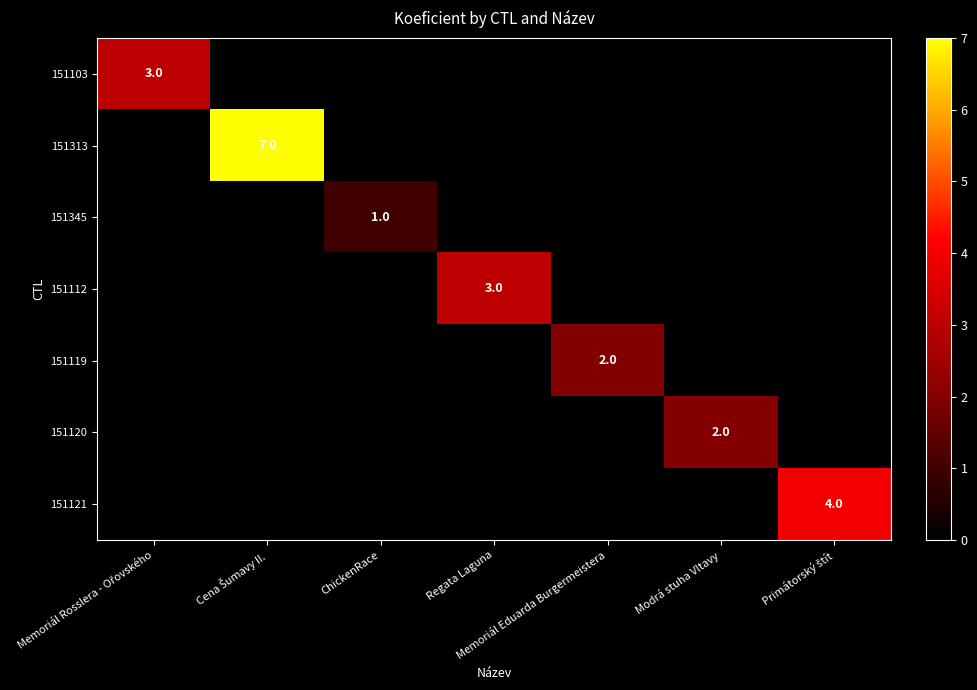

Is it true that 151345 equals 1 at ChickenRace?

True